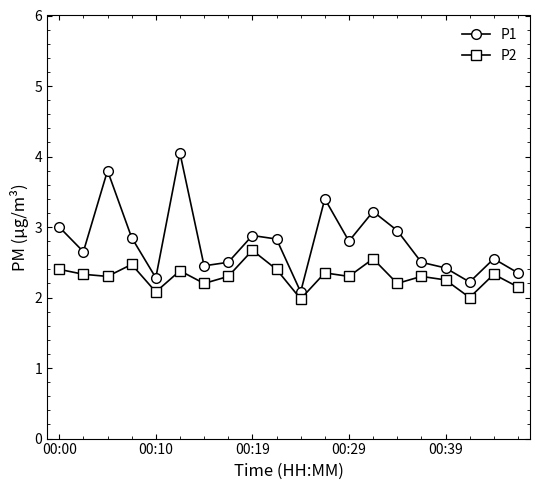

Rank the series by their maximum value, from highest to lowest.

P1, P2